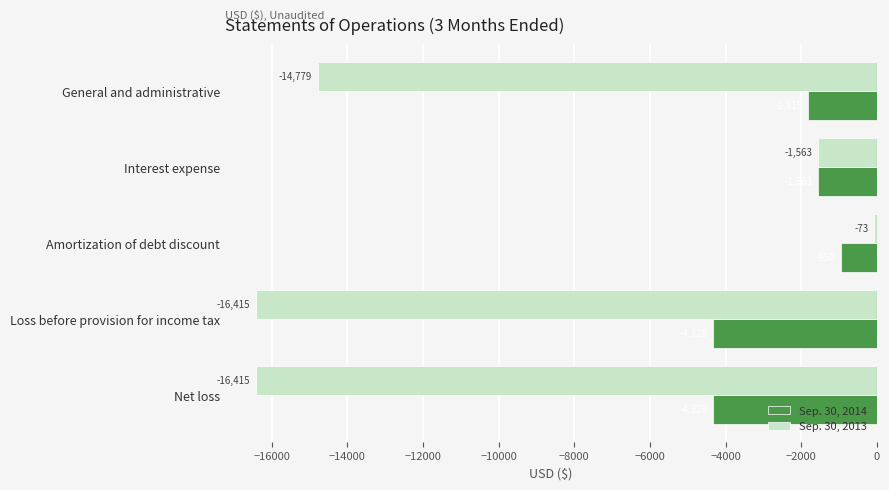

List the series in order of their peak value, lowest first.

Sep. 30, 2014, Sep. 30, 2013